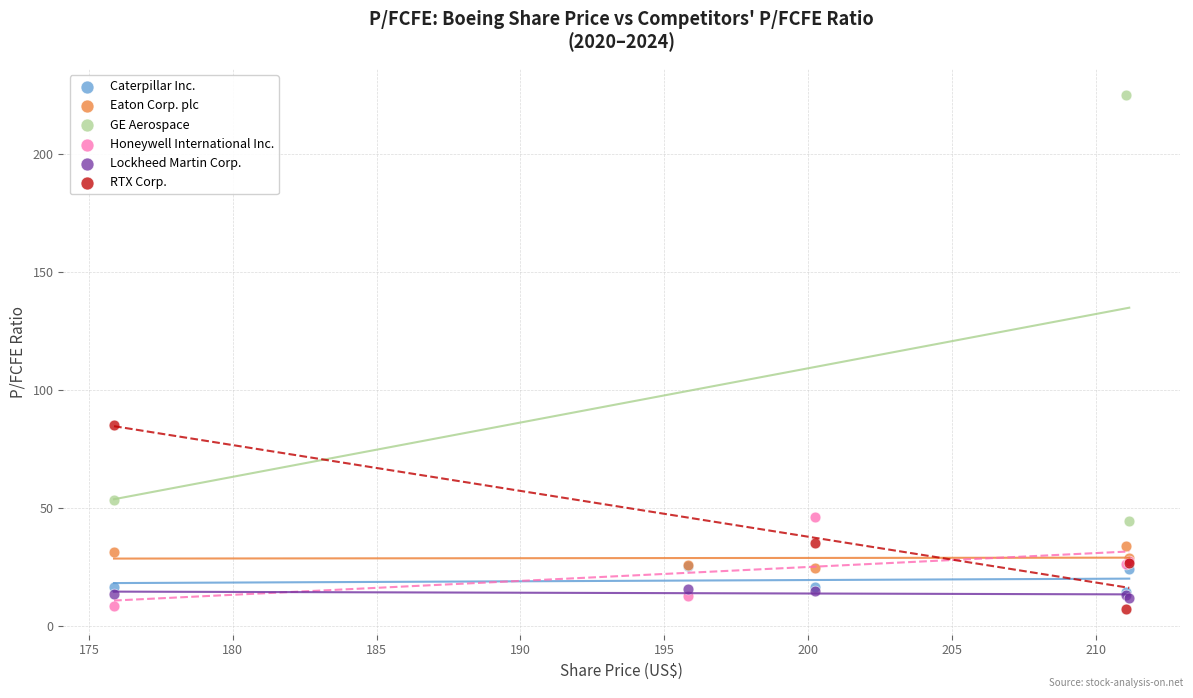

Which series has the largest Y range (max minus min)?

GE Aerospace